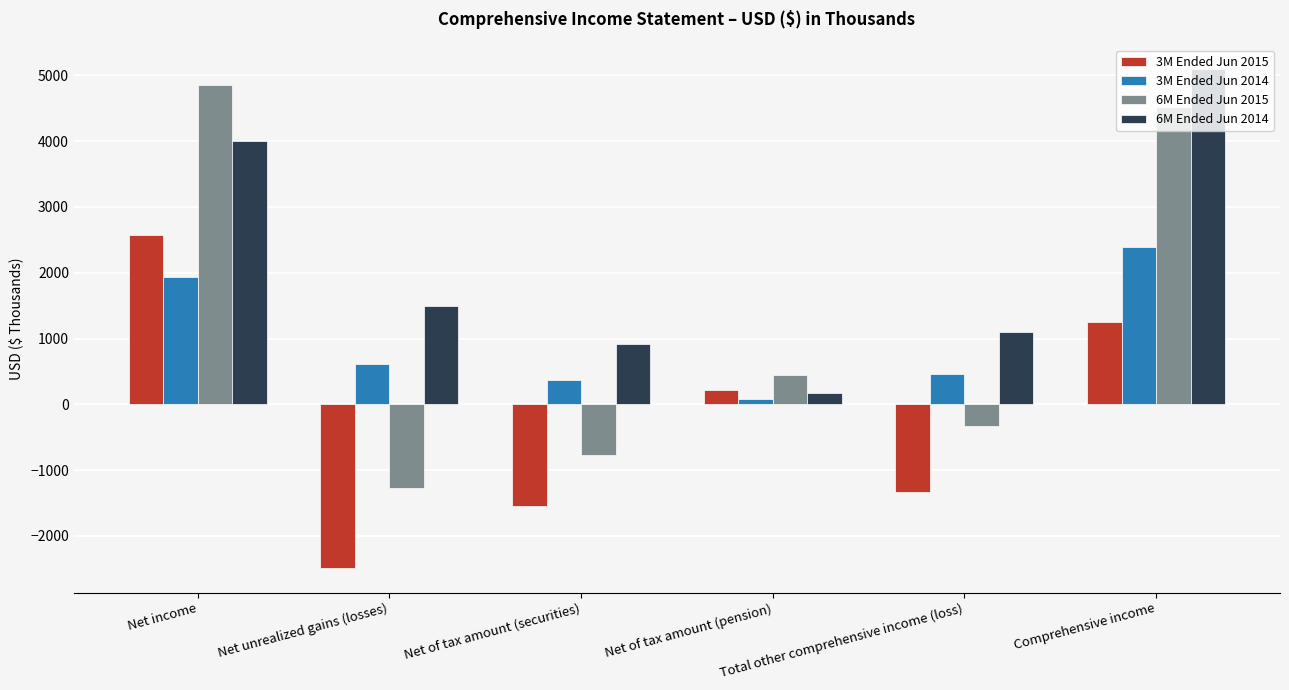

What is the maximum value shown in the chart?

5089